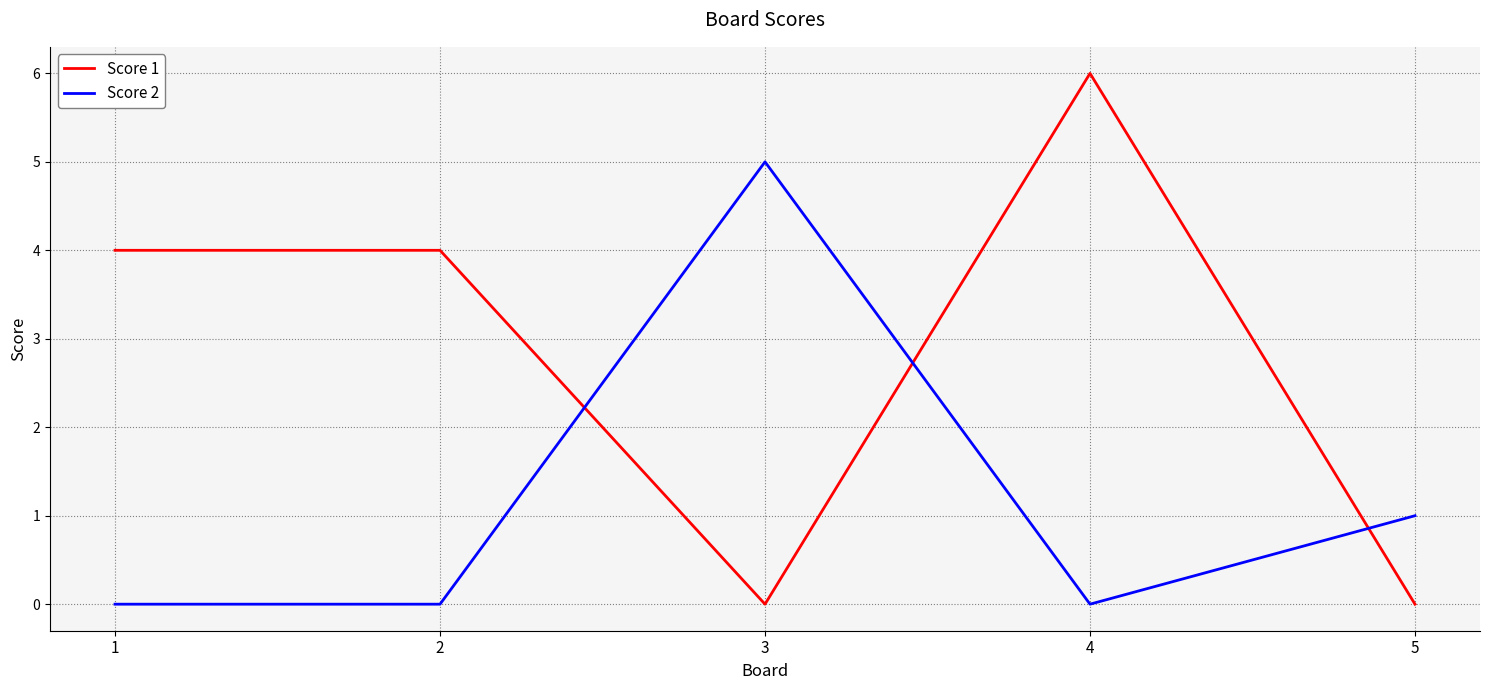

True or false: Score 1 has a value of 0 at 5.

True